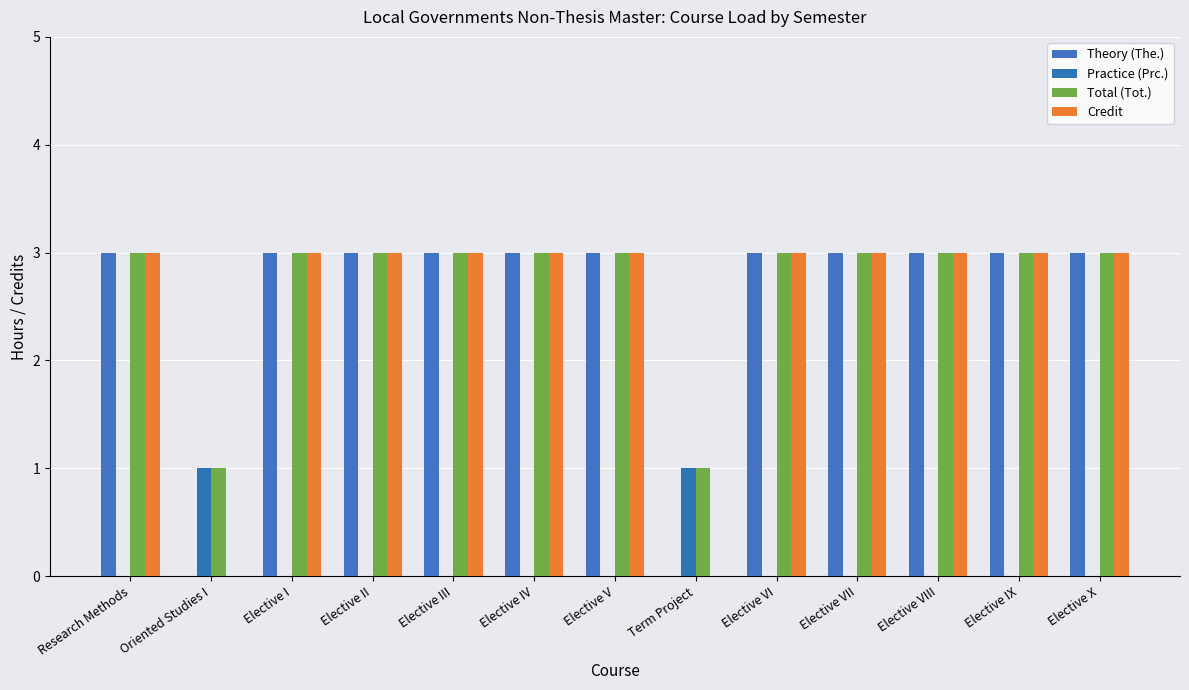

What is the maximum value shown in the chart?

3